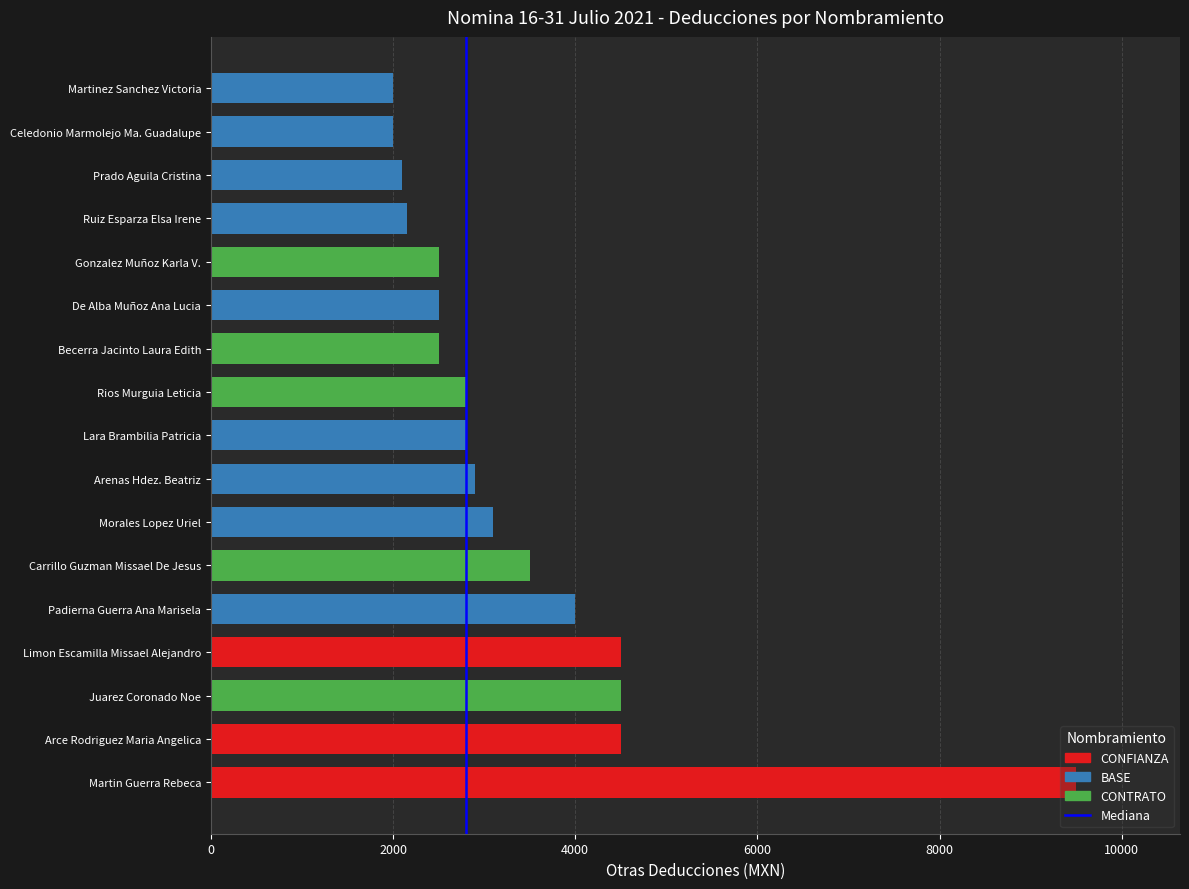

The chart shows a value of 2900.6 at Arenas Hdez. Beatriz. True or false?

True